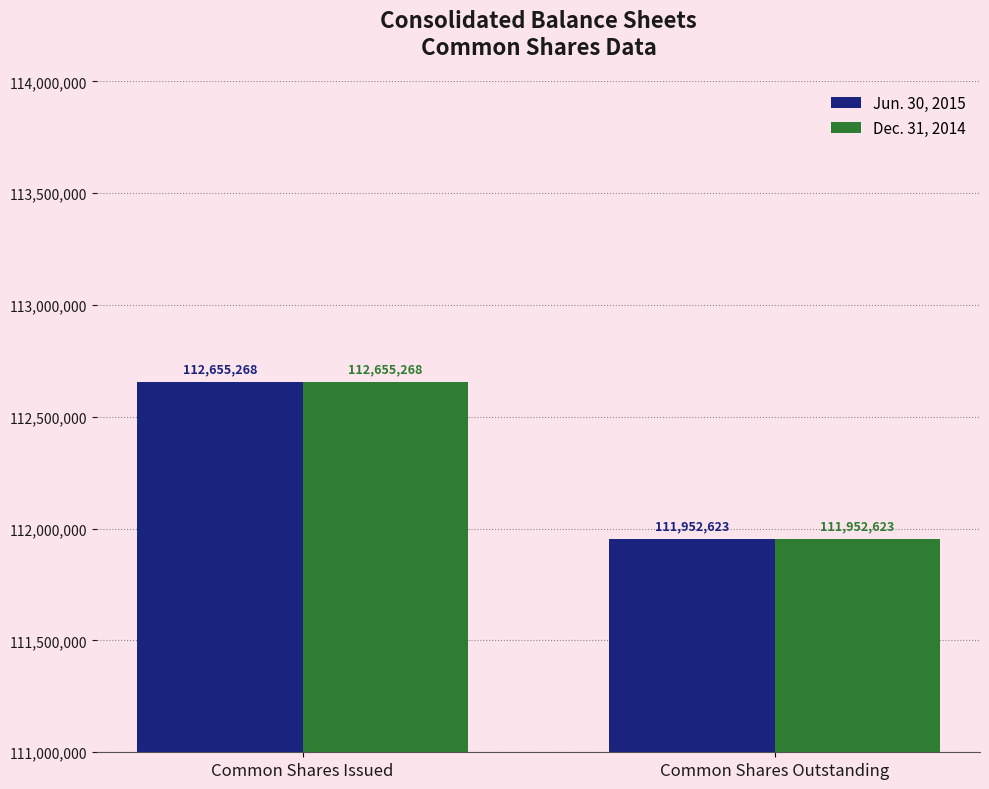

How many bars are there in total?

4